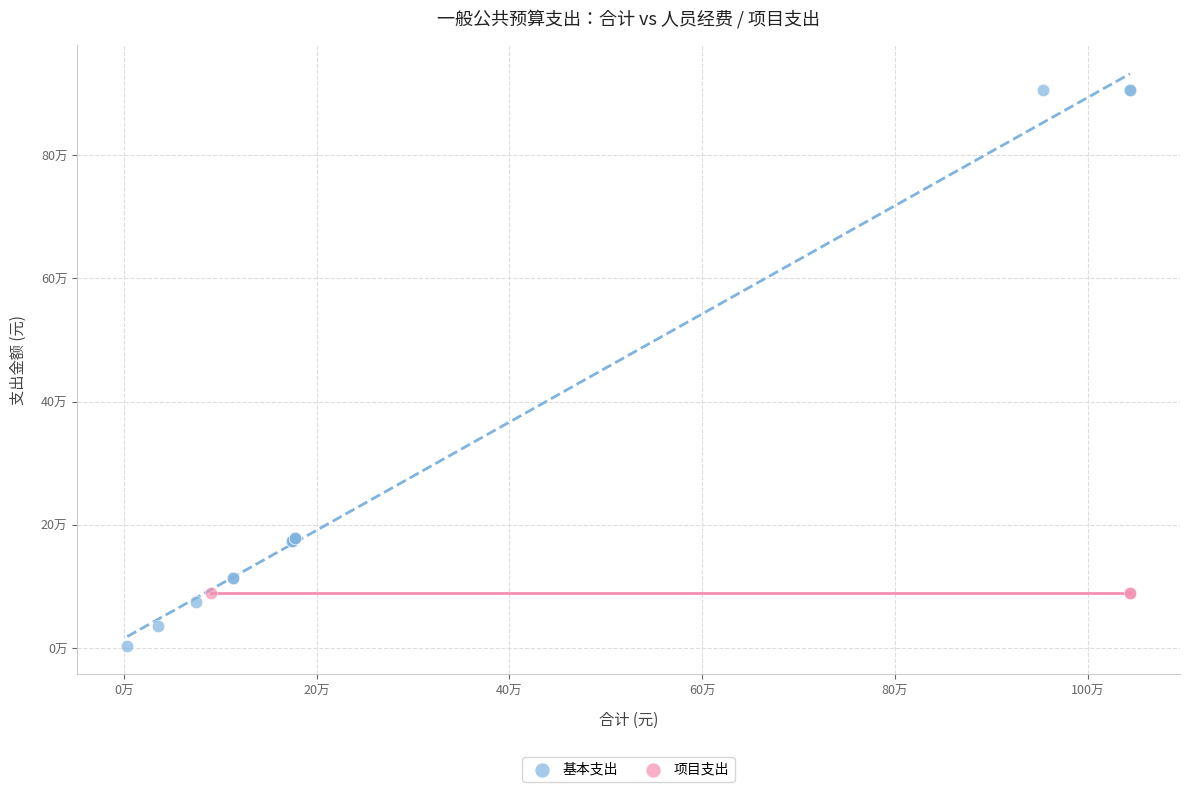

What are all the series names shown in the legend?

基本支出, 项目支出